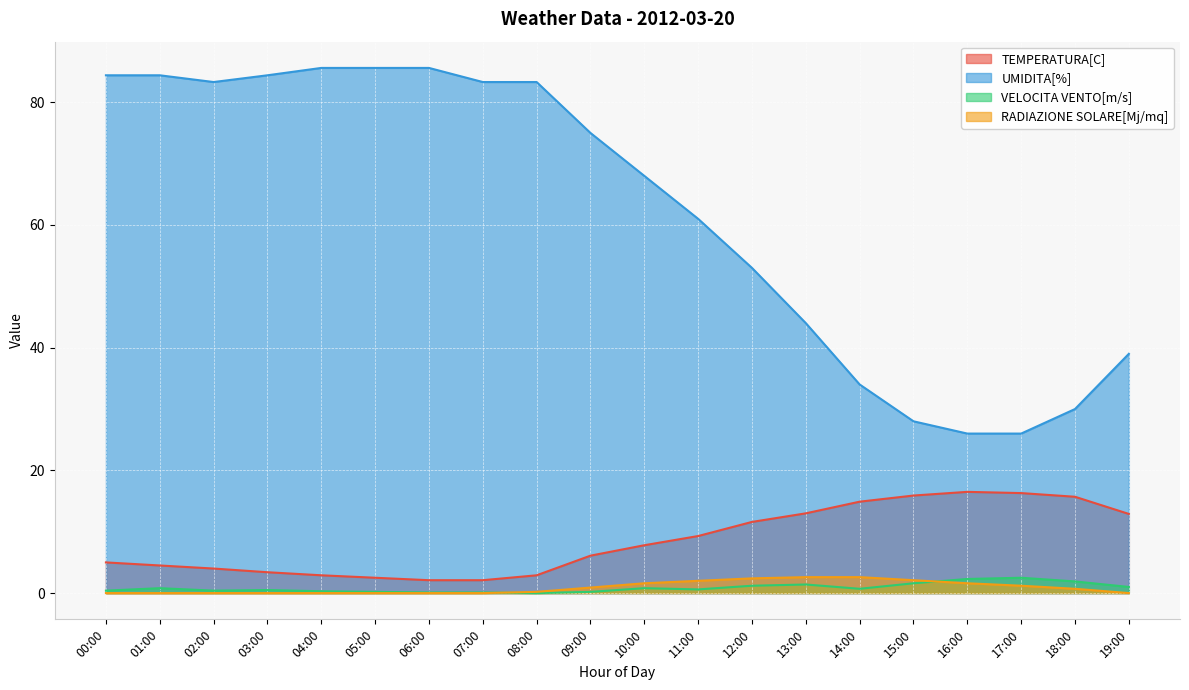

The value of RADIAZIONE SOLARE[Mj/mq] at 13:00 is 2.6. True or false?

True